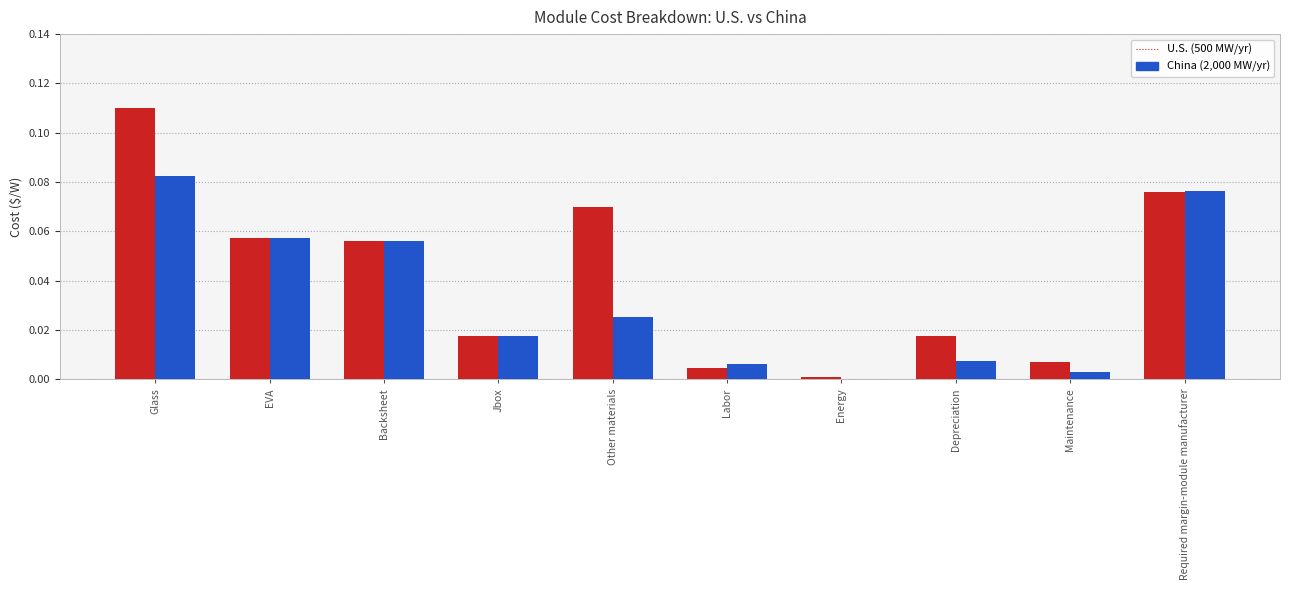

Is it true that U.S. (500 MW/yr) equals 0.0 at Required margin-module manufacturer?

False